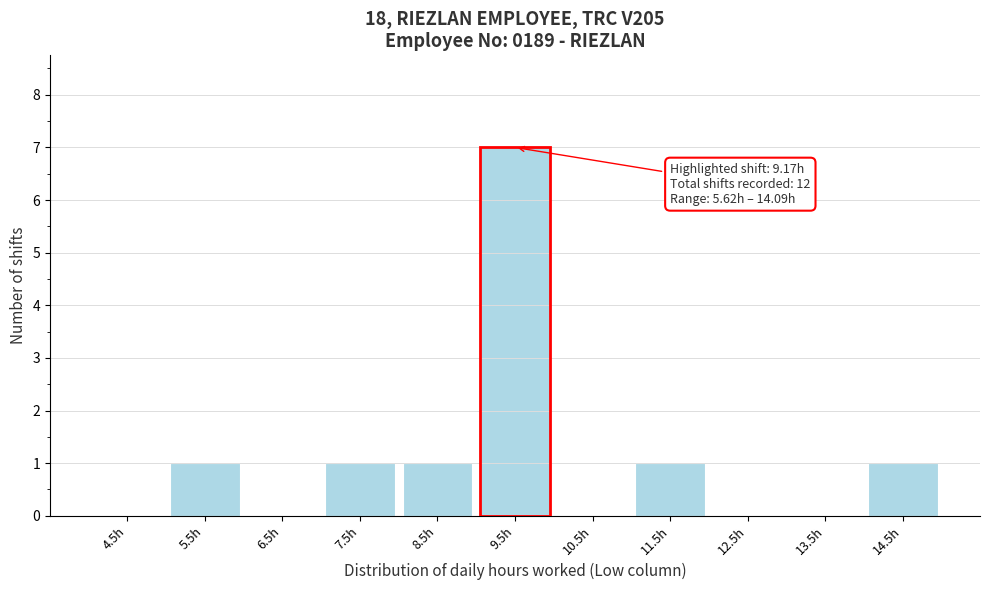

Over which range of the x-axis is the bar tallest?

9 to 10